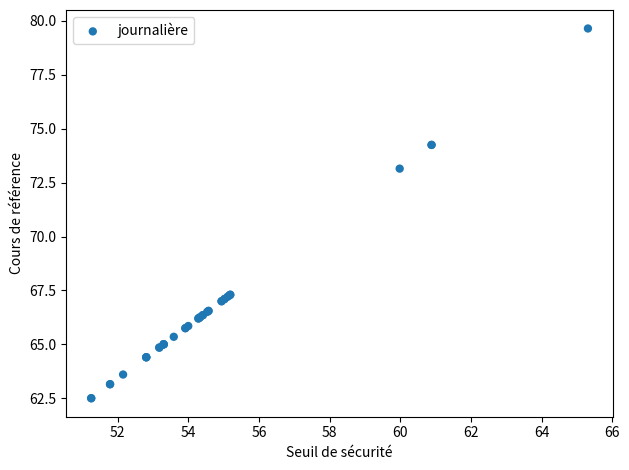

What Y value in the scatter plot is closest to 71?

73.2